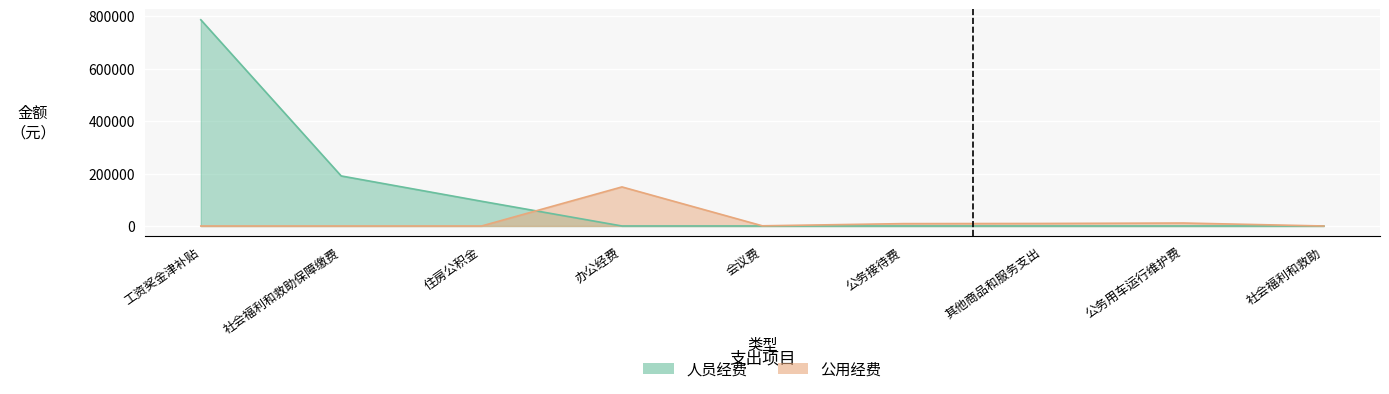

Rank the series by their maximum value, from highest to lowest.

人员经费, 公用经费